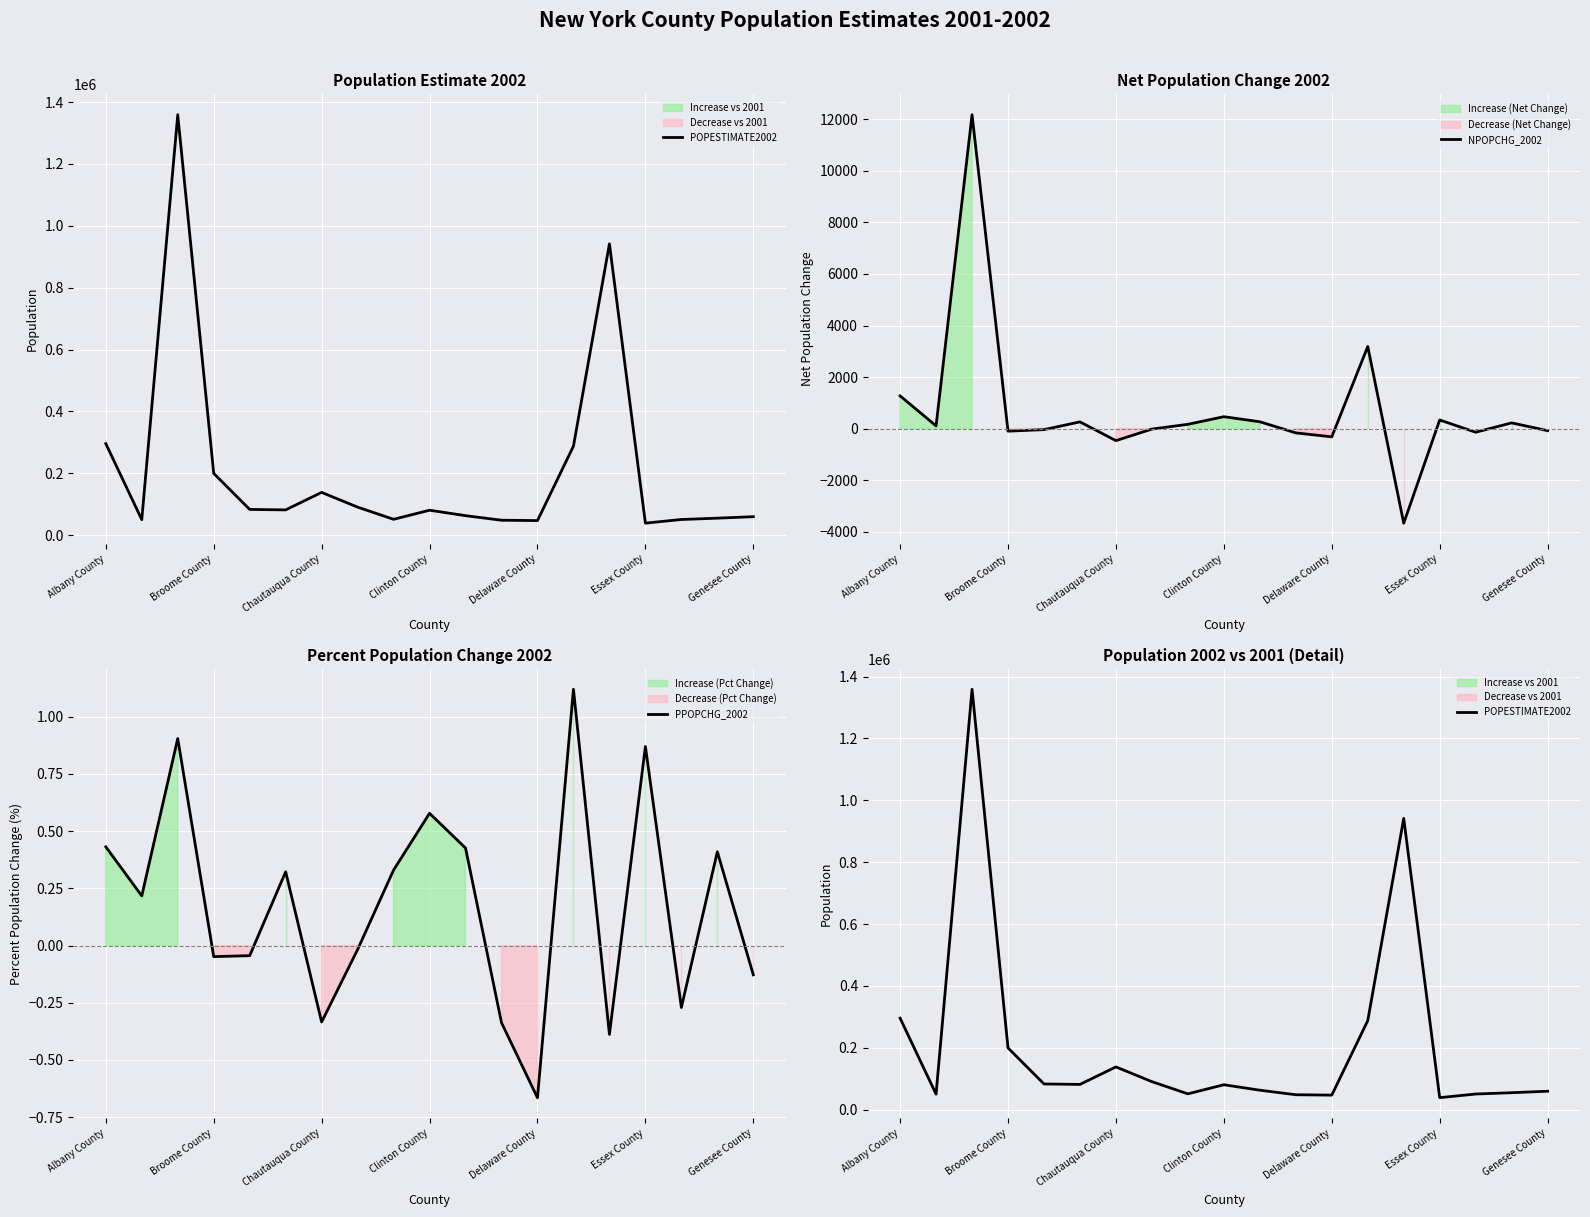

Which category has the lowest value in the PPOPCHG_2002 series?

Delaware County